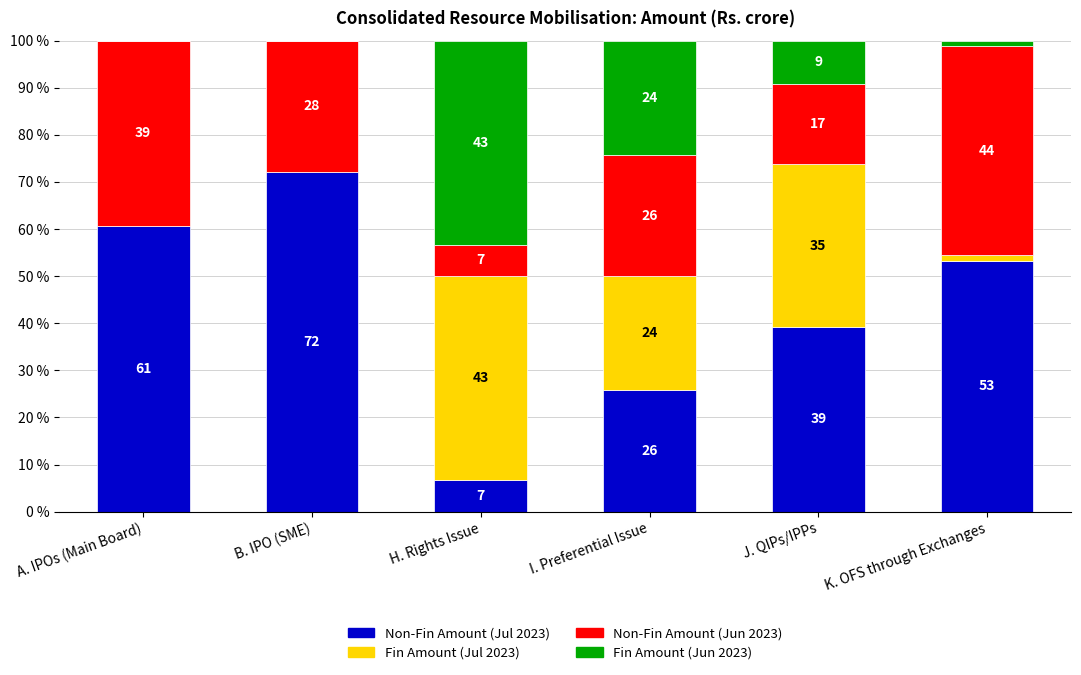

What is the difference between the Non-Fin Amount (Jun 2023) values at A. IPOs (Main Board) and J. QIPs/IPPs?

22.2